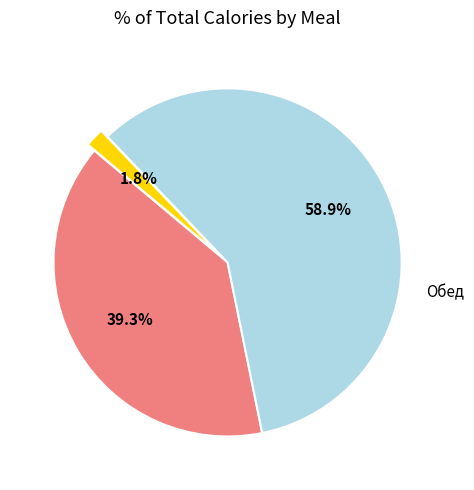

To the nearest percent, what portion does Обед represent?

59%